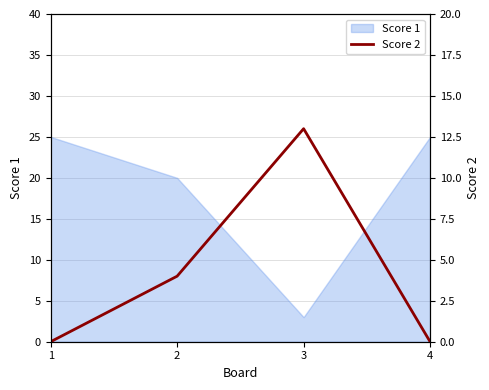

How many lines are shown in the chart?

1